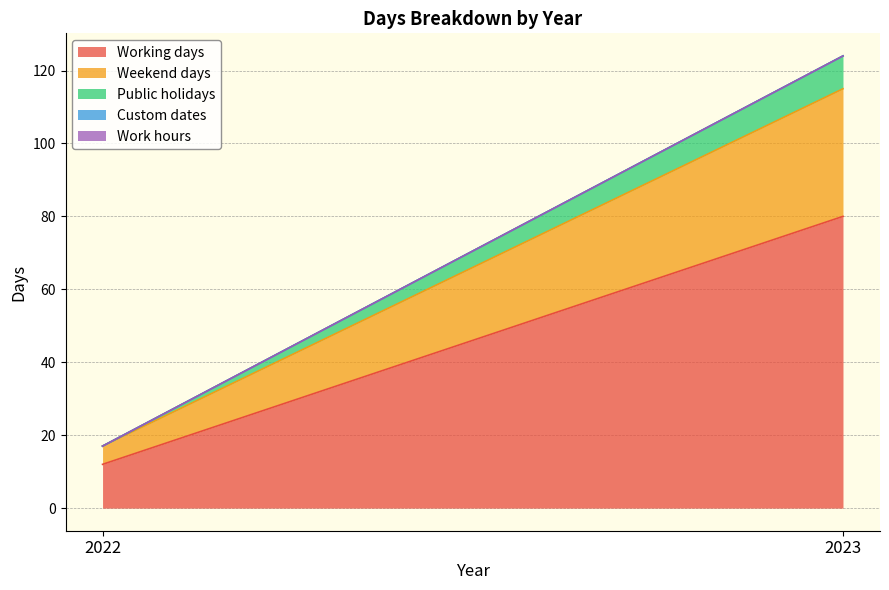

List the series in order of their peak value, highest first.

Working days, Weekend days, Public holidays, Custom dates, Work hours